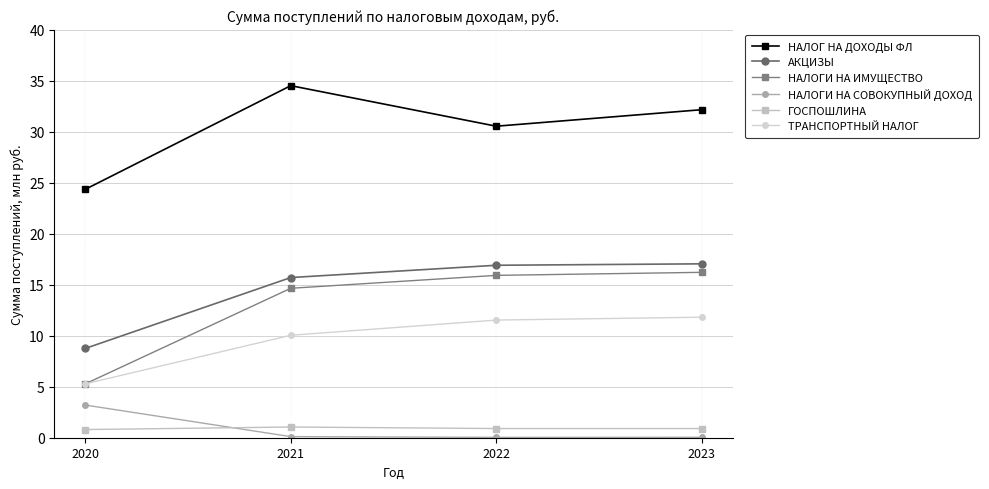

What is the value of the АКЦИЗЫ point at the 2nd from the left?

15.7